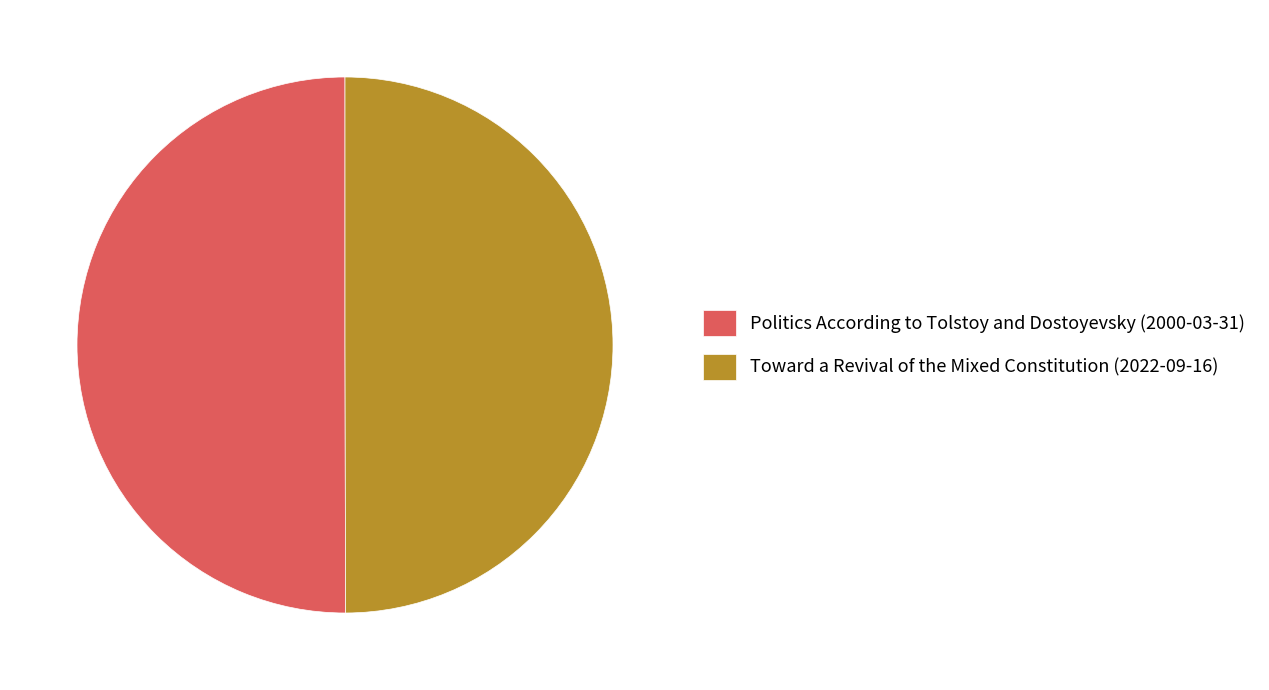

The Politics According to Tolstoy and Dostoyevsky (2000-03-31) slice represents 50% of the pie. True or false?

True